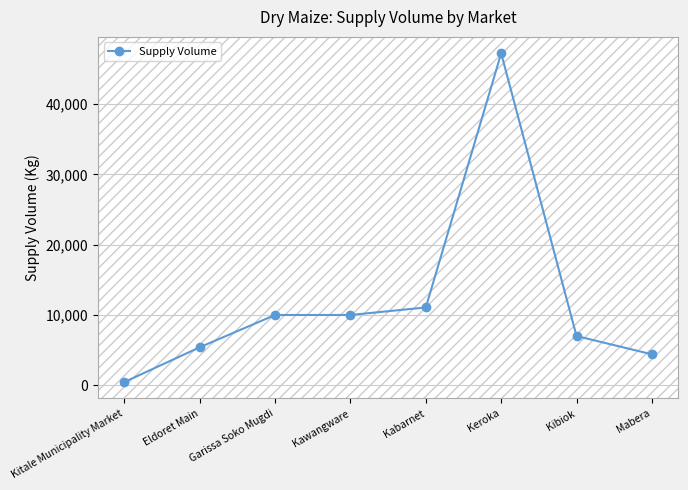

How many lines are shown in the chart?

1